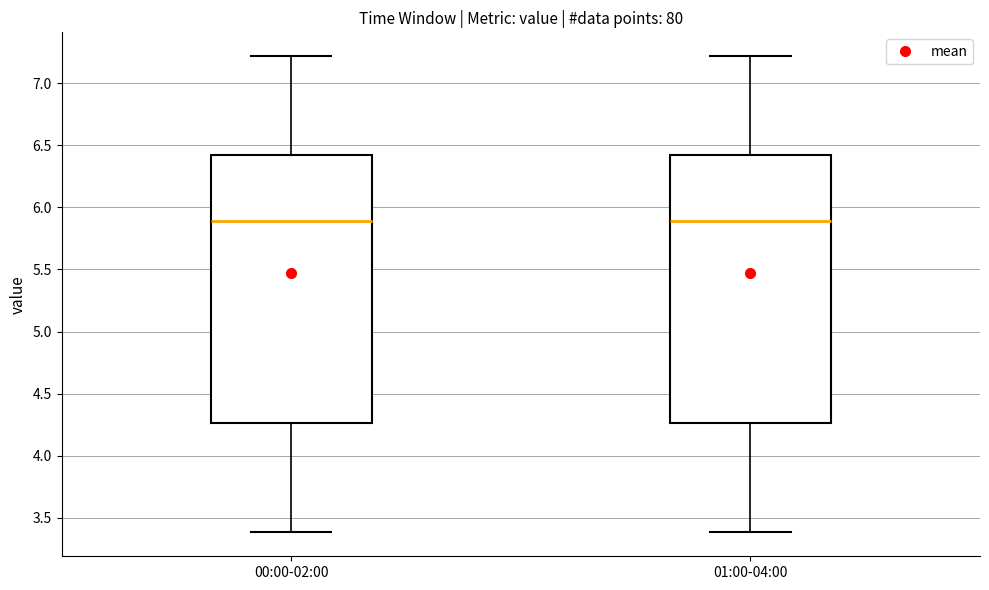

Reading left to right, read every box against the y-axis: the position of its median line, the range the box covers, and the ends of its whiskers. The values are not printed on the chart, so give them approximately, as read against the axis.

00:00-02:00: median 5.90, box 4.25 to 6.45, whiskers 3.40 to 7.20
01:00-04:00: median 5.90, box 4.25 to 6.45, whiskers 3.40 to 7.20